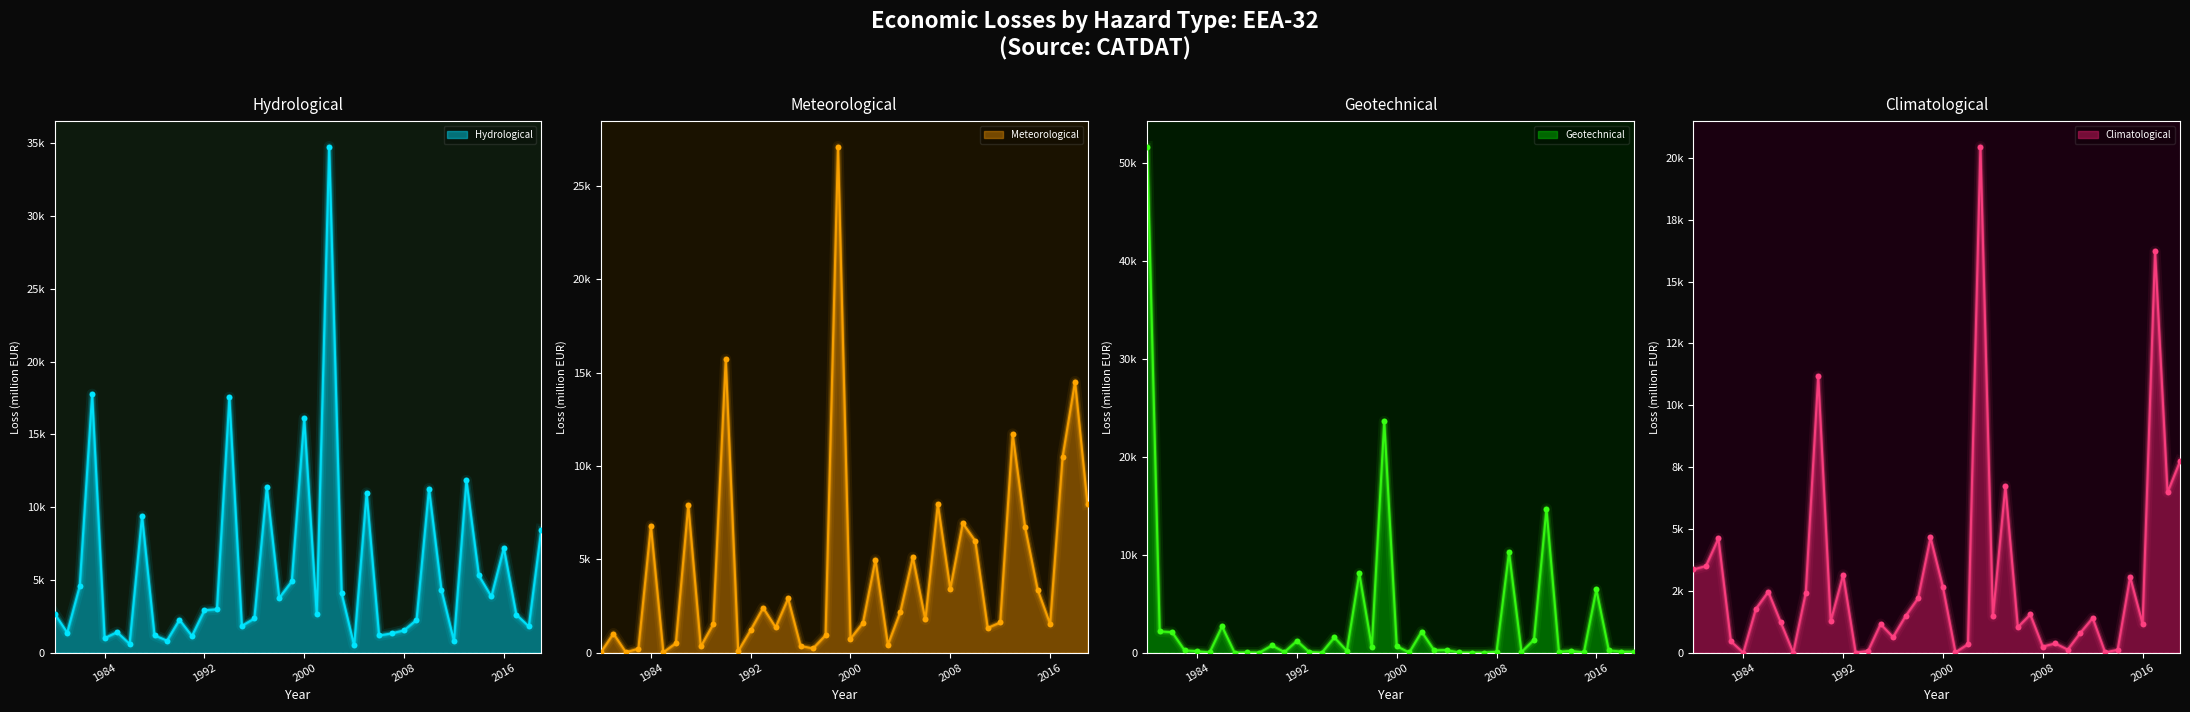

Which series has the largest total across all categories?

hydrological